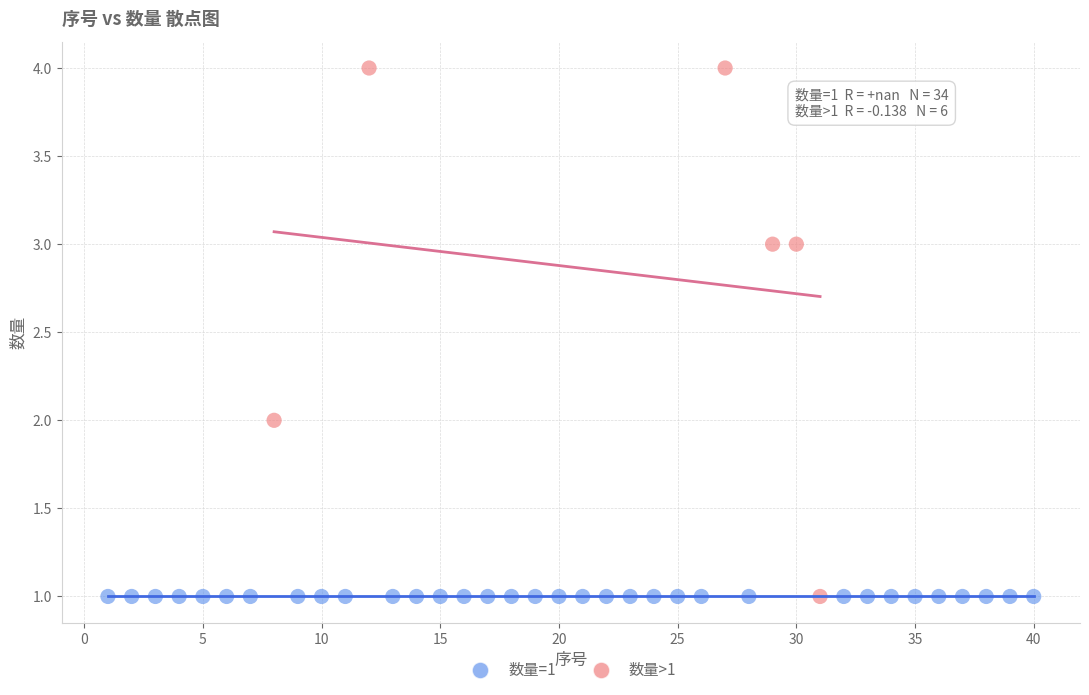

Which series reaches the maximum Y coordinate?

数量>1